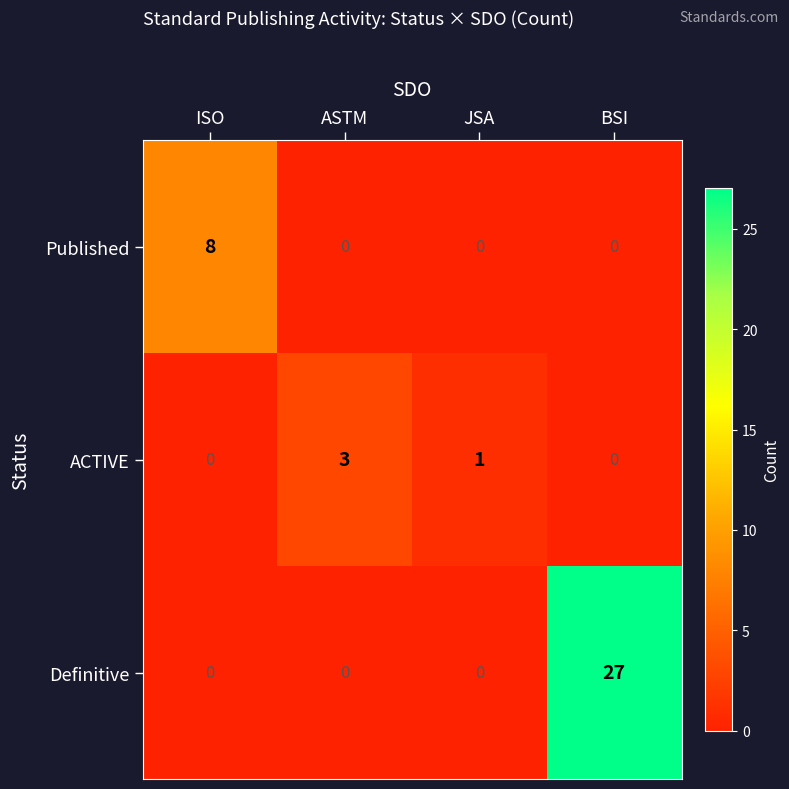

Between ISO and JSA, which series saw the biggest shift?

Published